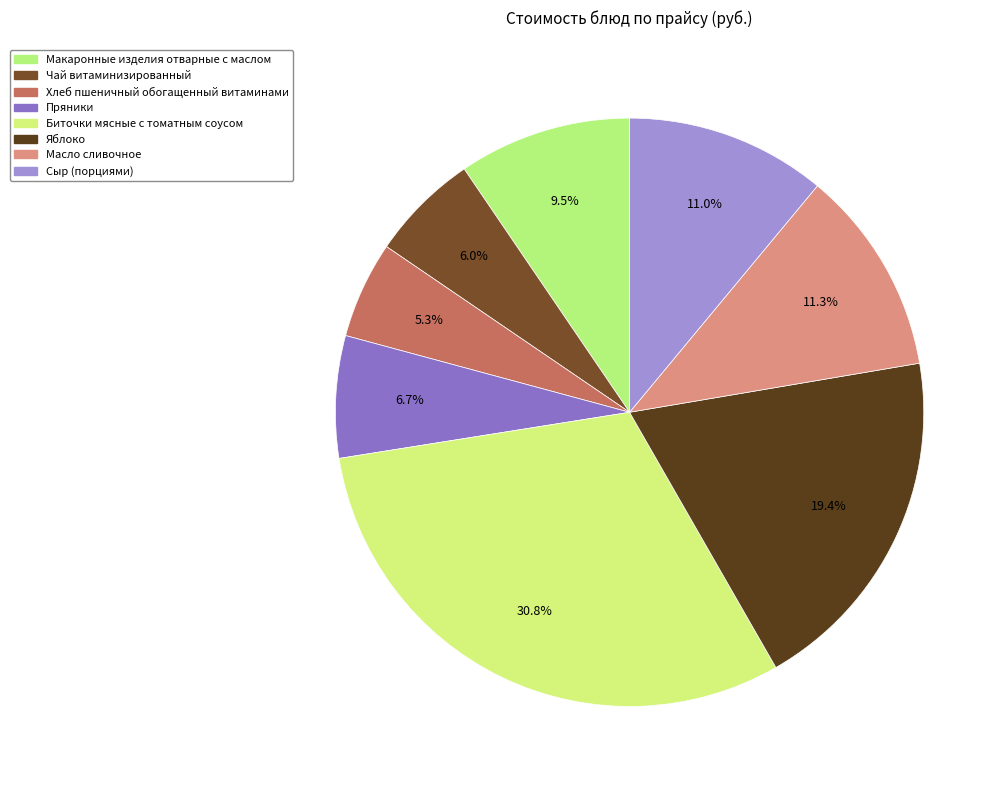

Count the number of slices in the pie.

8